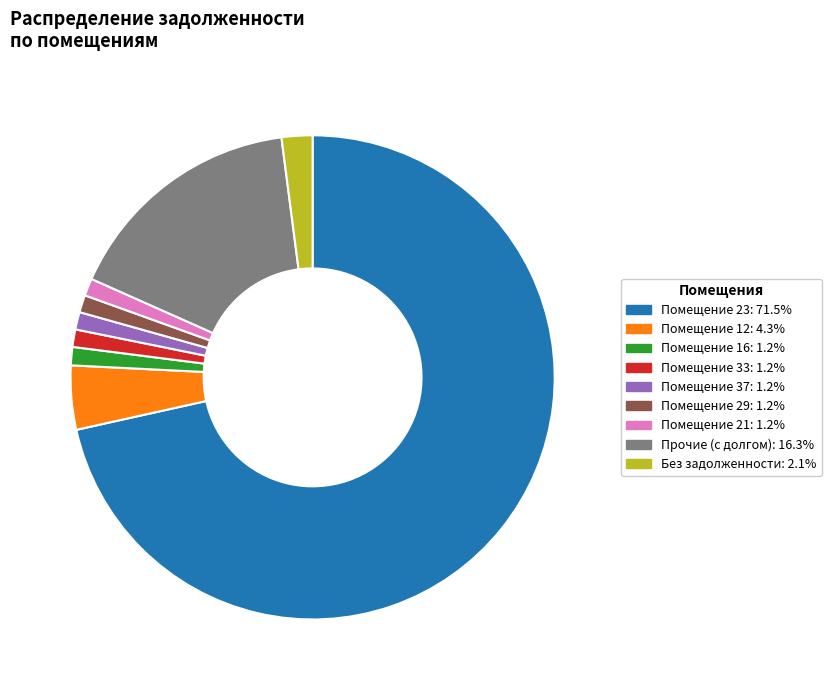

Does any single category account for the majority?

Yes